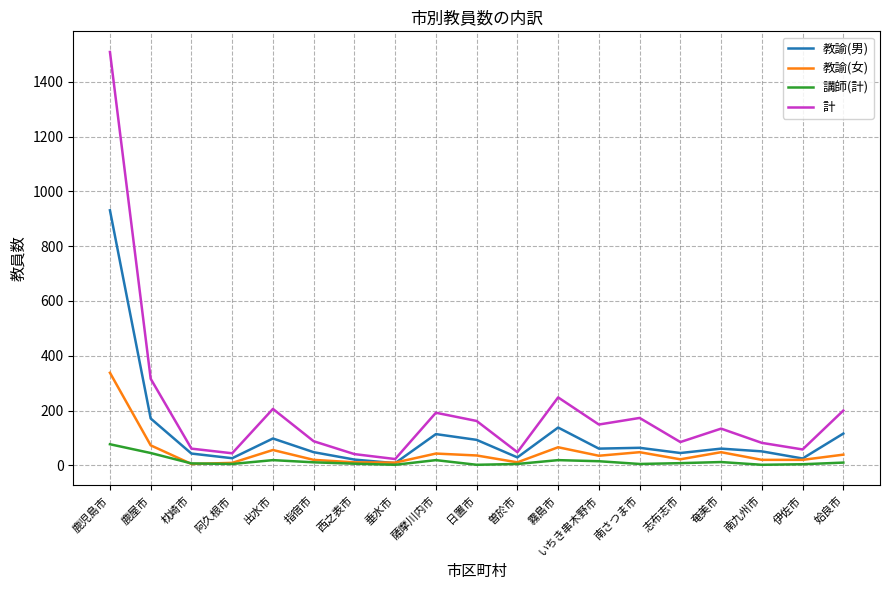

Which series has the largest range (max minus min)?

計